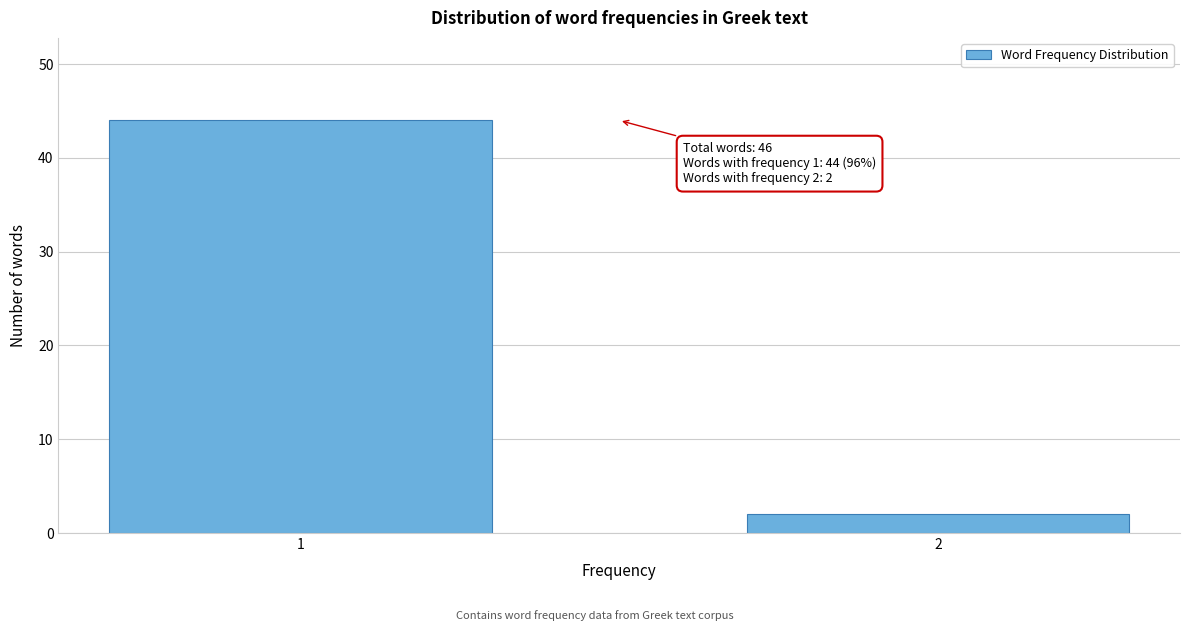

Reading right to left, what are all the values shown in this chart?

2=2	1=44